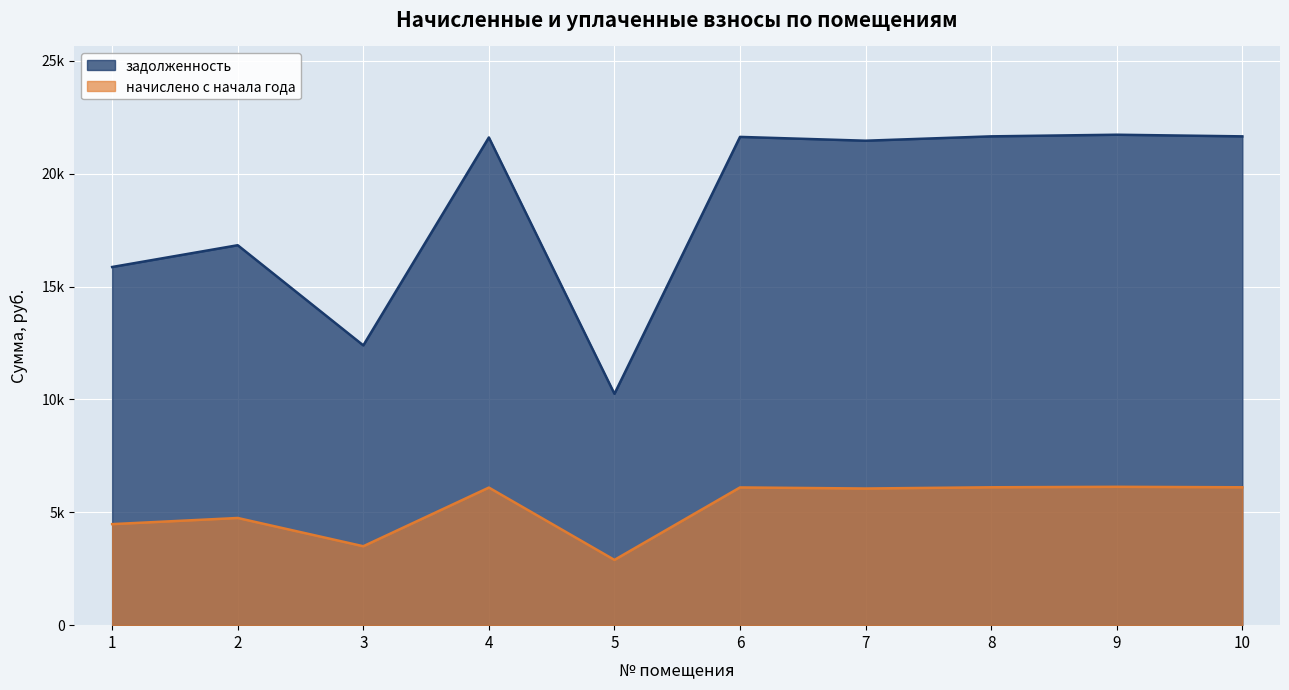

Which series has the widest spread of values?

задолженность